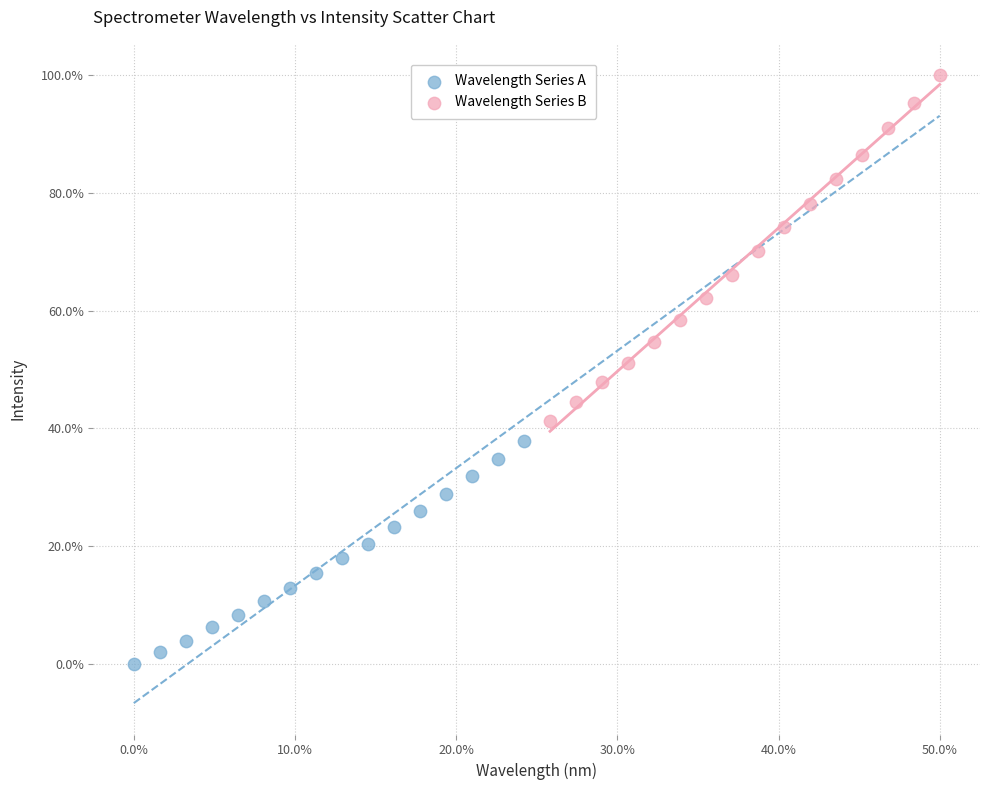

Which series has the largest Y range (max minus min)?

Wavelength Series B